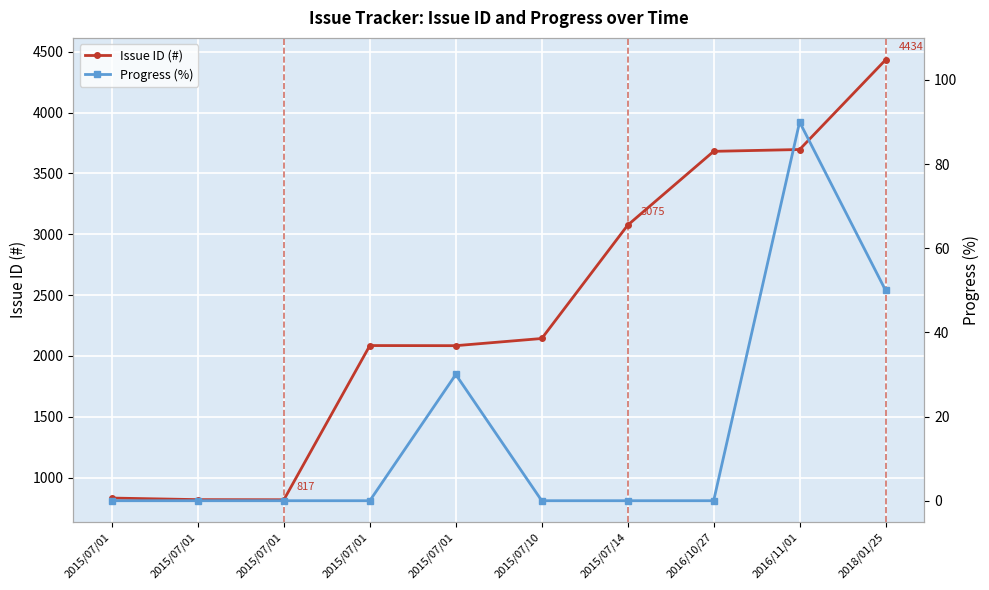

What is the difference between the second highest and second lowest values in the Issue ID (#) series?

2879